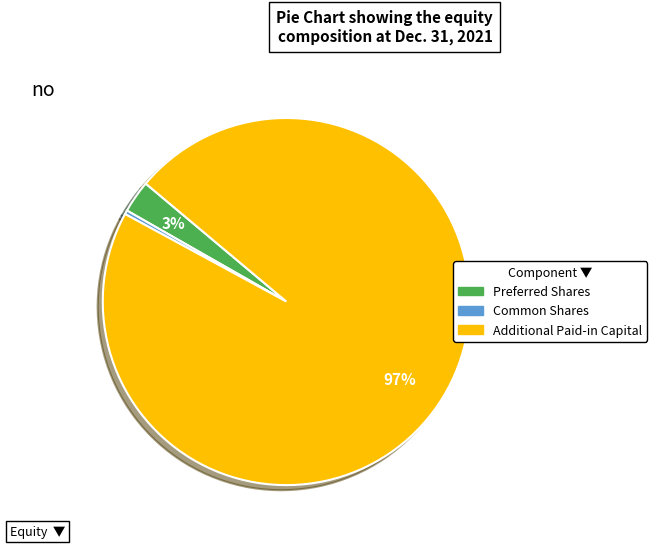

To the nearest percent, what is the average slice percentage?

33%